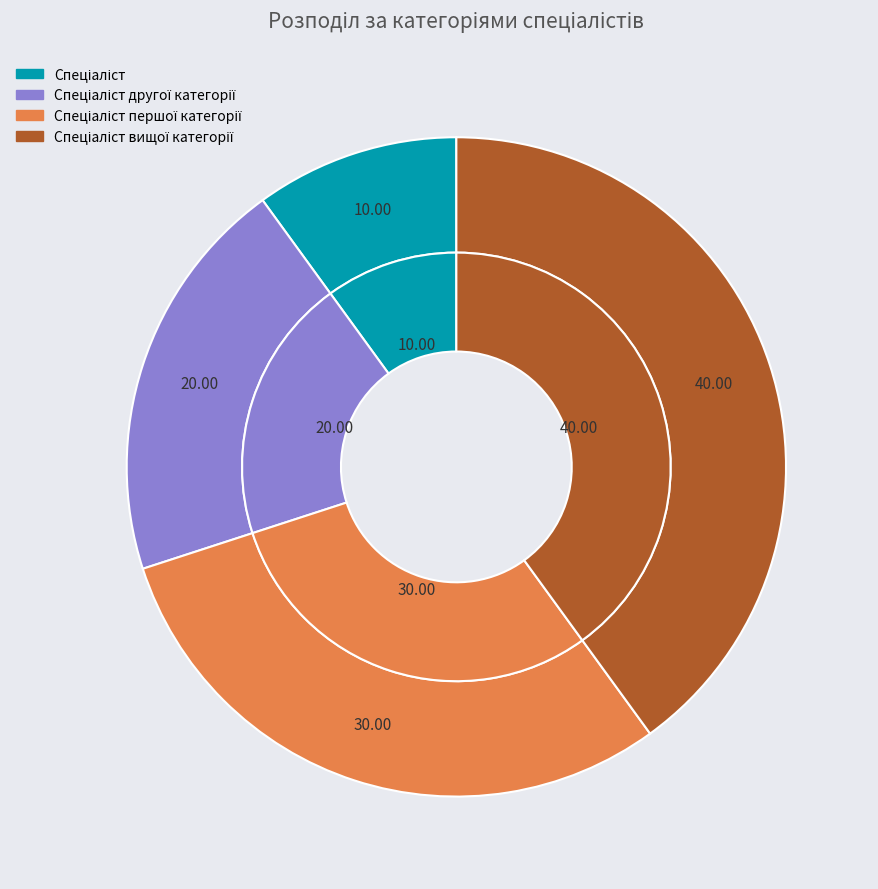

Combined, do Спеціаліст and Спеціаліст другої категорії account for over 50%?

No